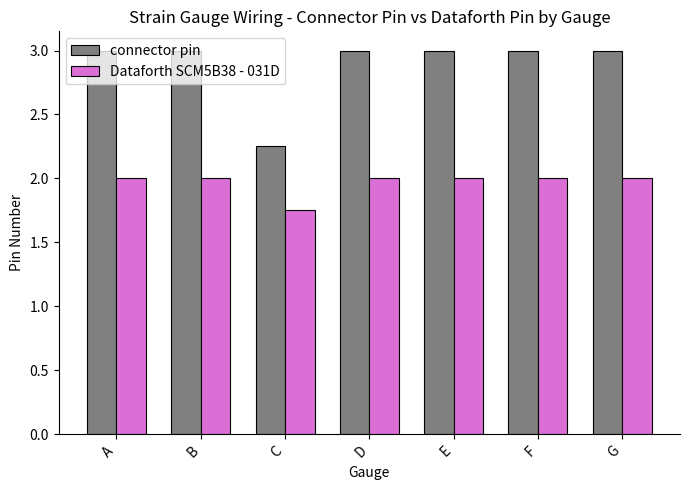

Does the chart contain stacked bars?

No